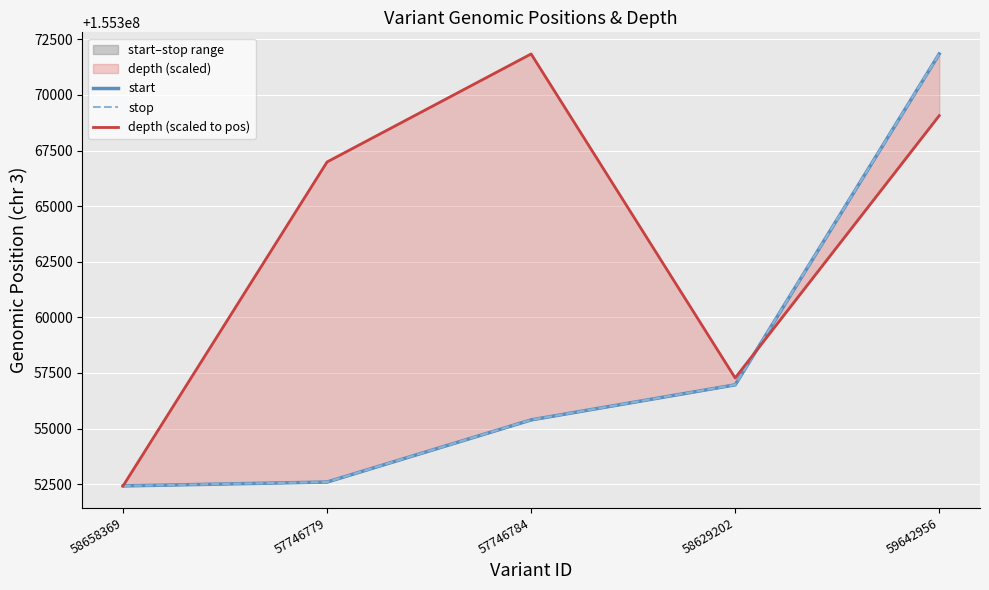

The depth (scaled to pos) series shows 155352419.0 at 58658369. True or false?

True